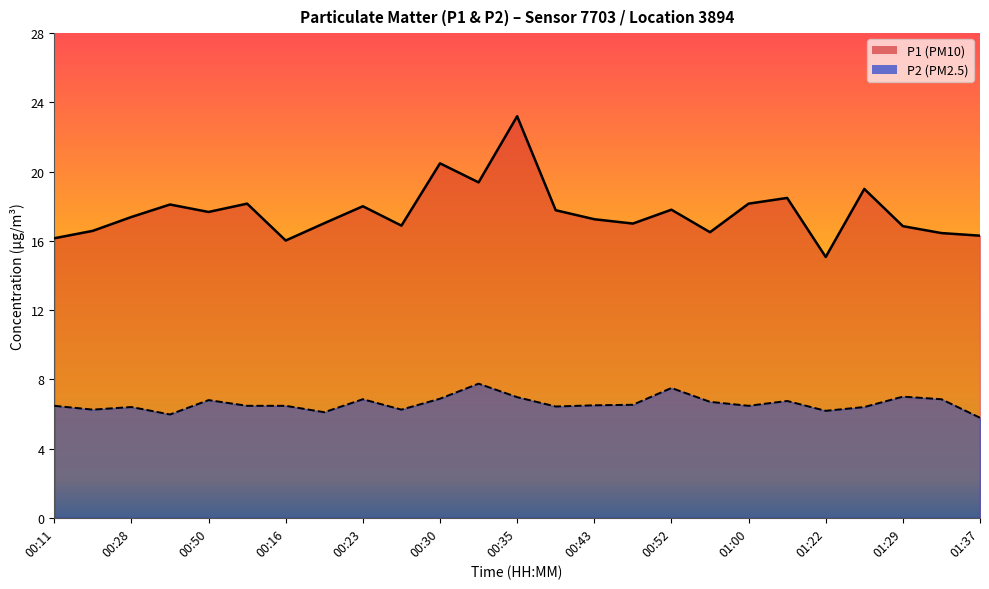

True or false: P1 and P2 intersect in this chart.

False